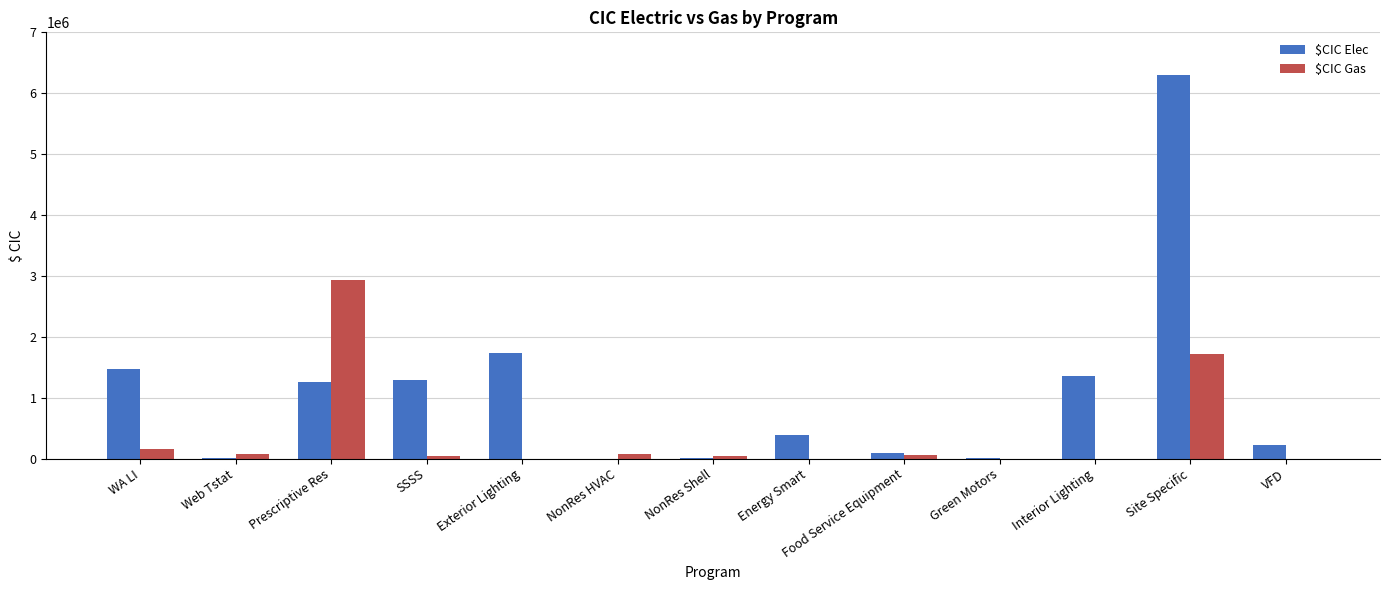

What is the highest value of the $CIC Elec series?

6297847